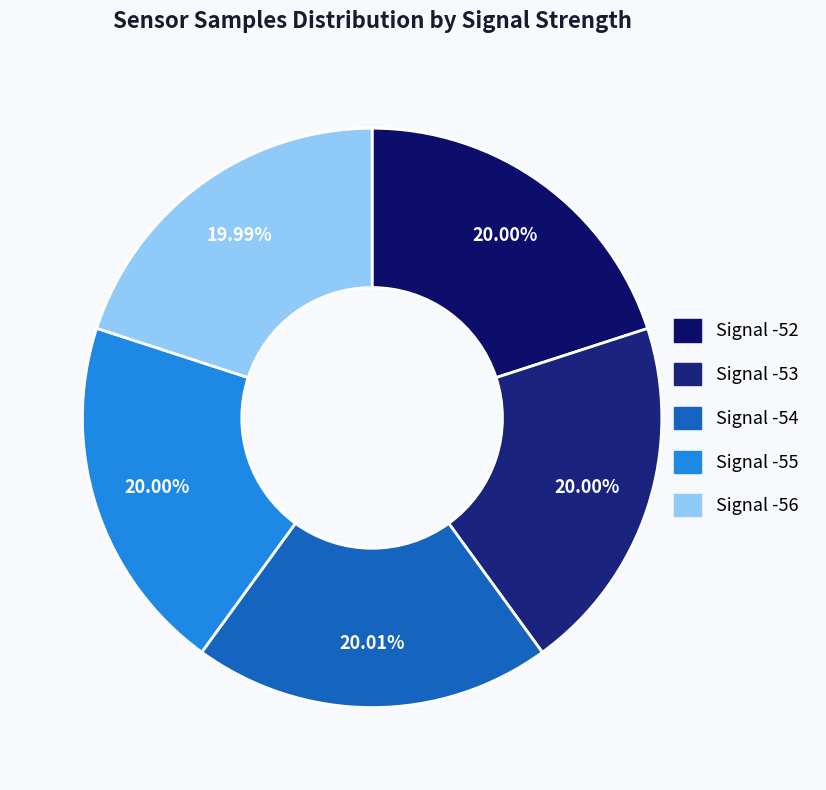

Is it true that Signal -56 is 15% of the pie?

False